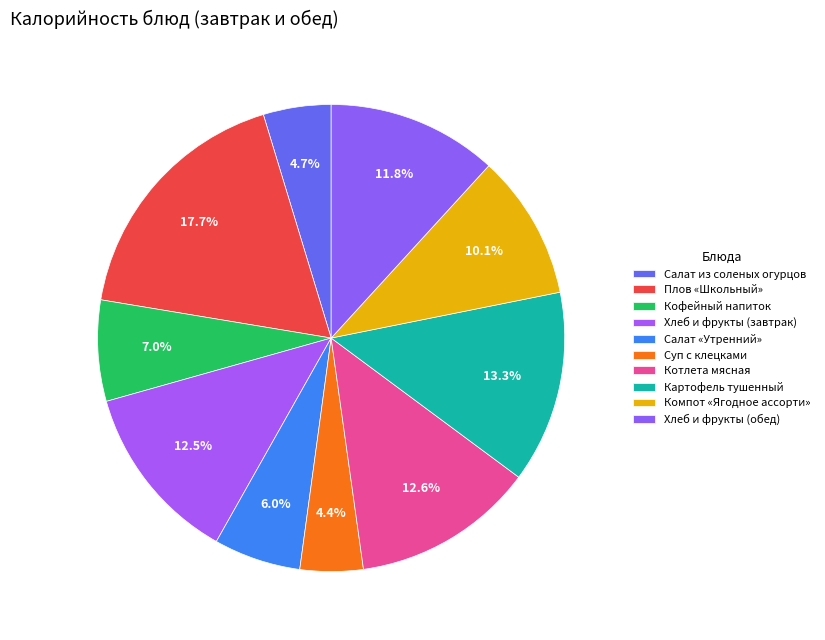

How many slices are in this pie chart?

10